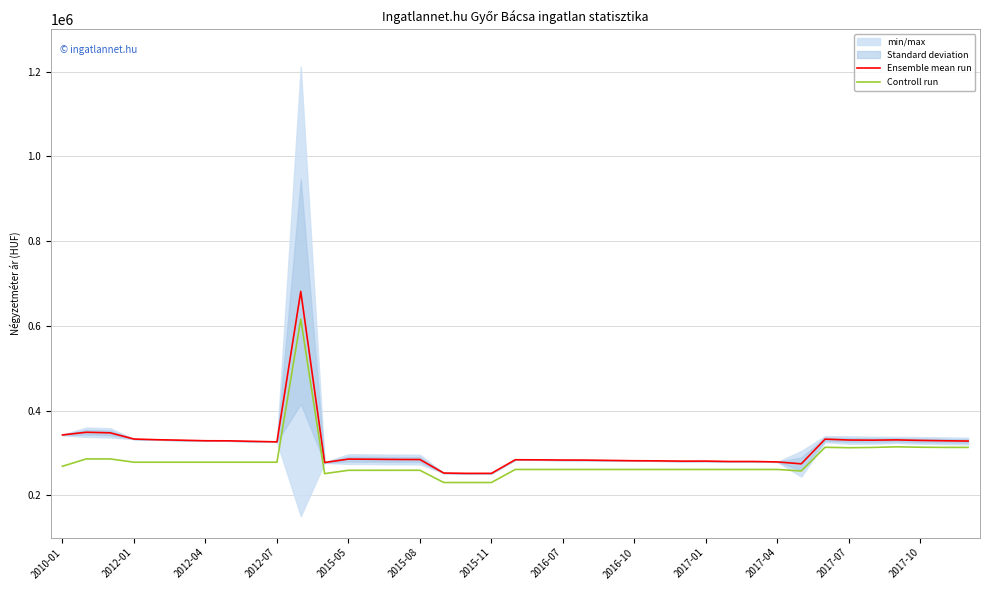

What is the highest value of the Ensemble mean run series?

681139